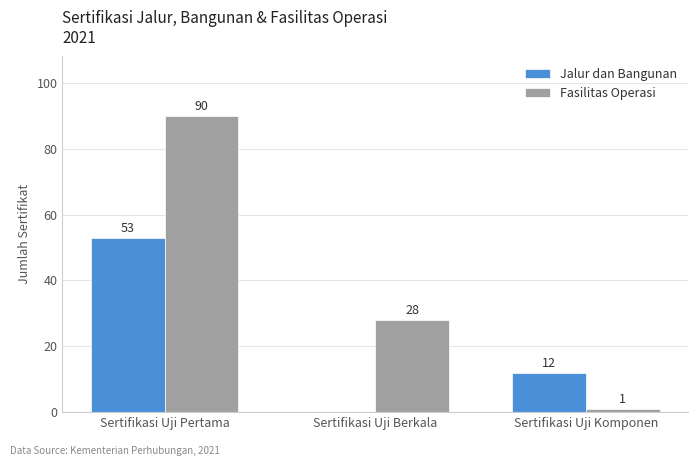

How many distinct data groups are displayed?

2